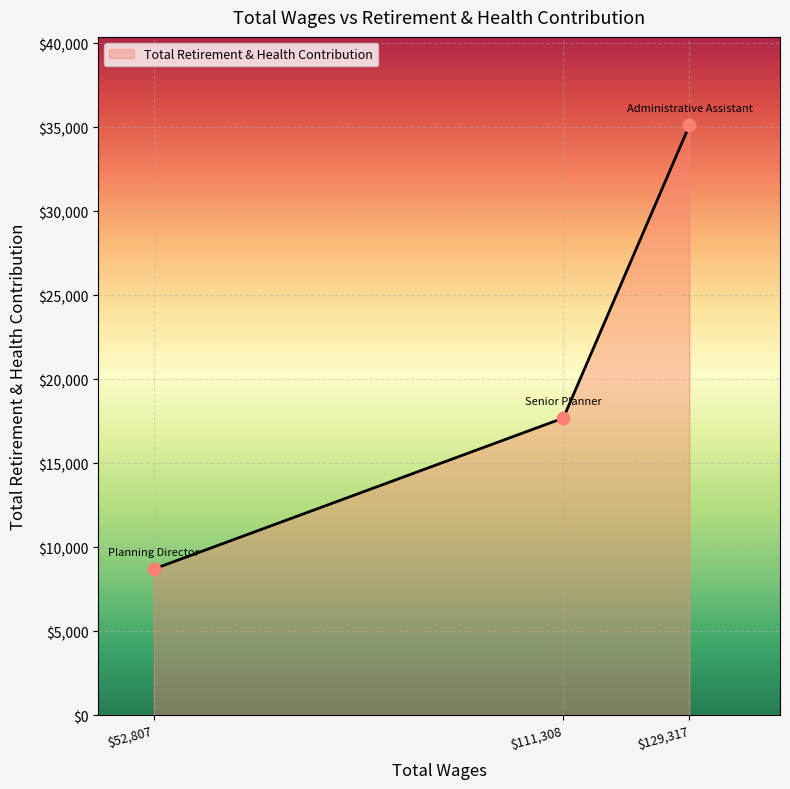

Is it true that the value at $111,308 is 17677?

True